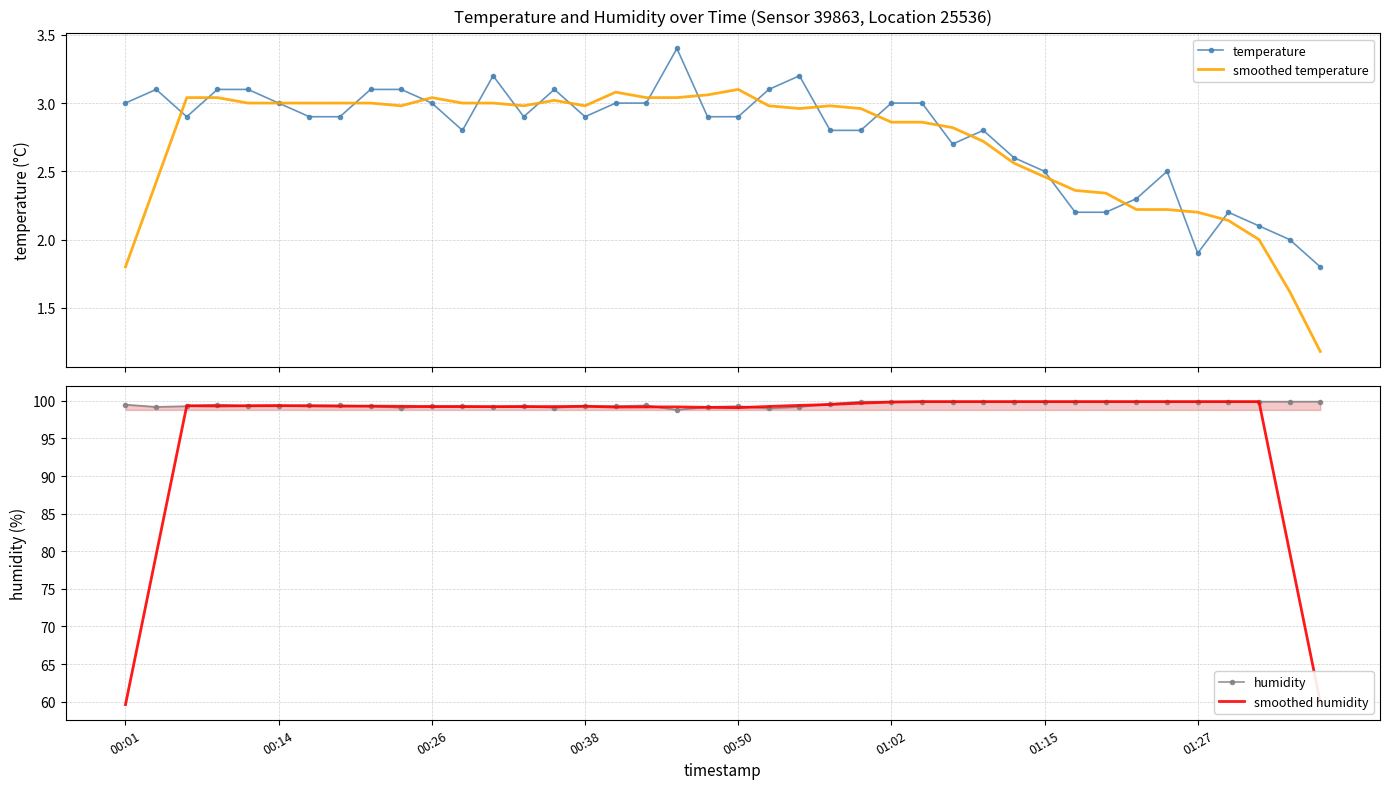

Rank the series at 24 from highest to lowest value.

humidity, smoothed humidity, smoothed temperature, temperature